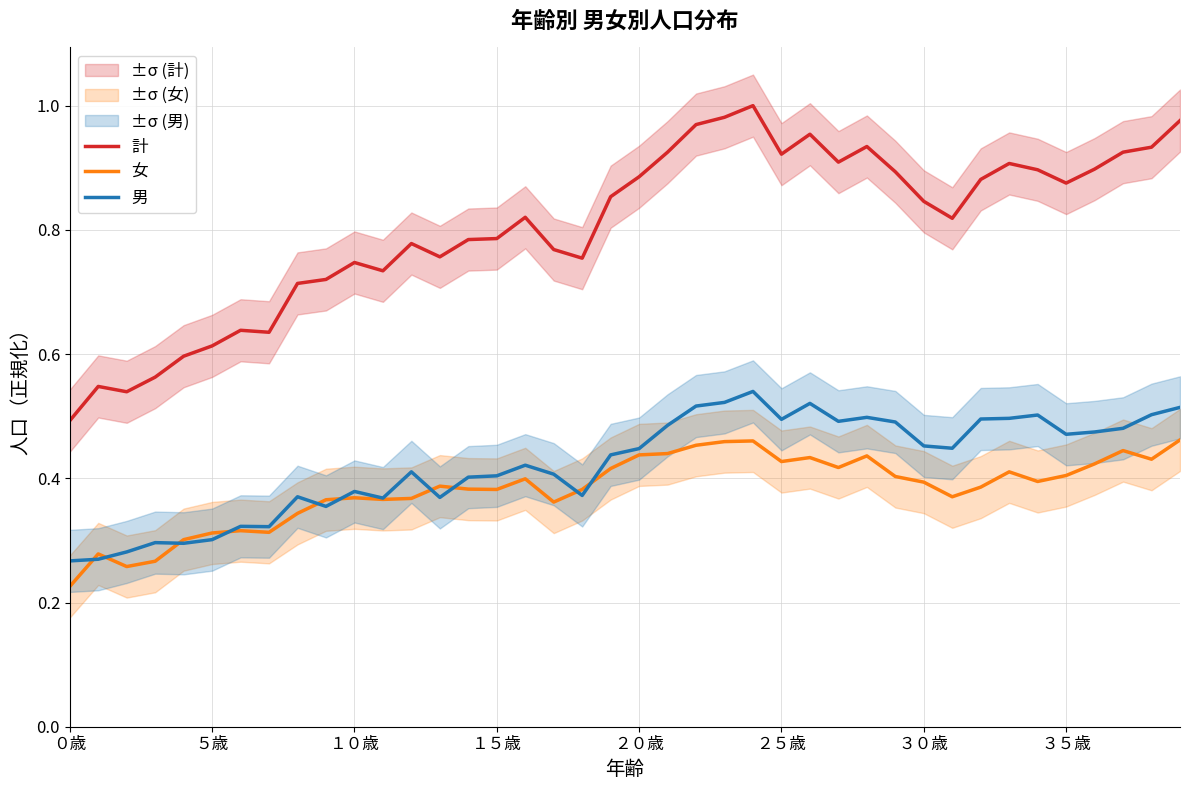

What is the greatest value displayed?

1.0